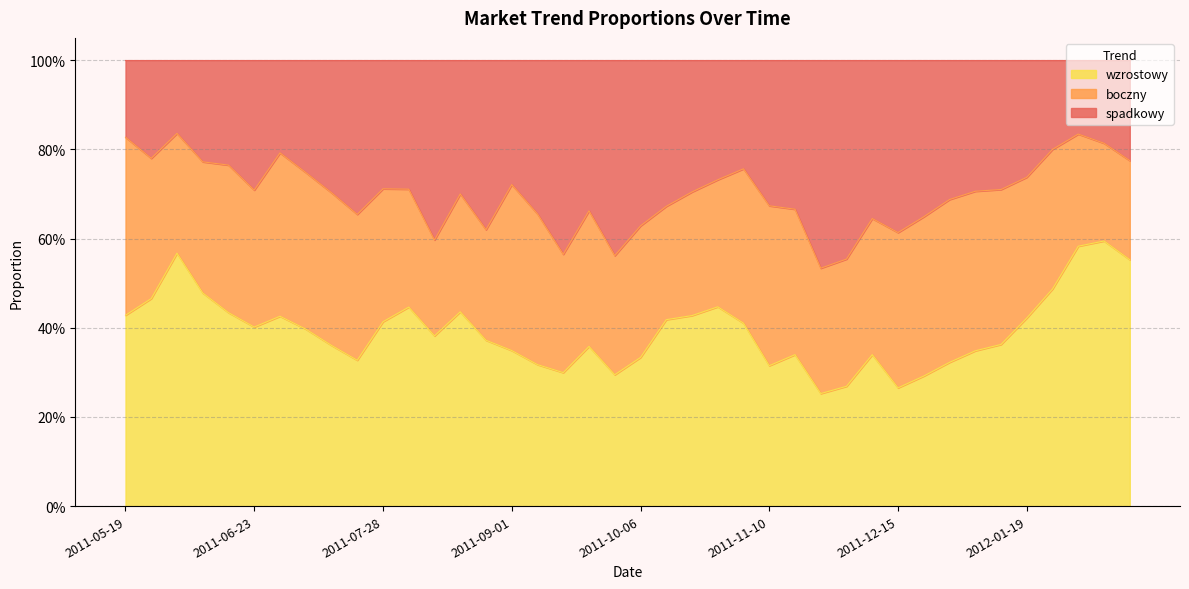

How many interior local peaks does the wzrostowy series have?

9